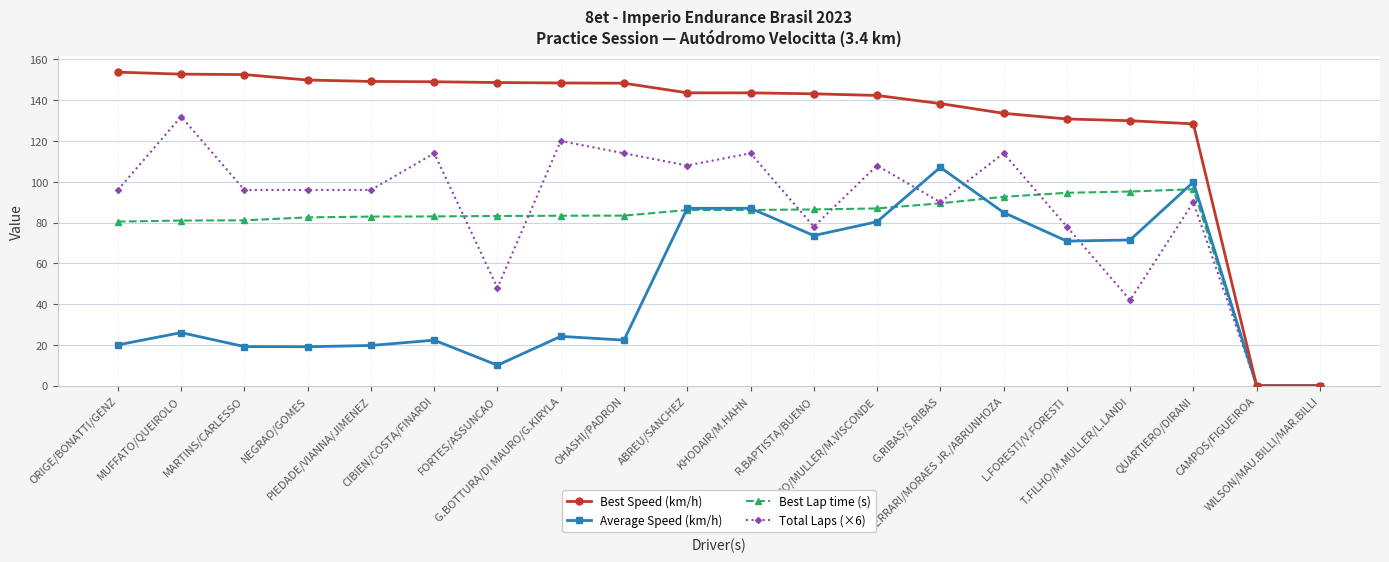

What is the difference between the Best Speed (km/h) values at FORTES/ASSUNCAO and NEGRAO/GOMES?

1.2